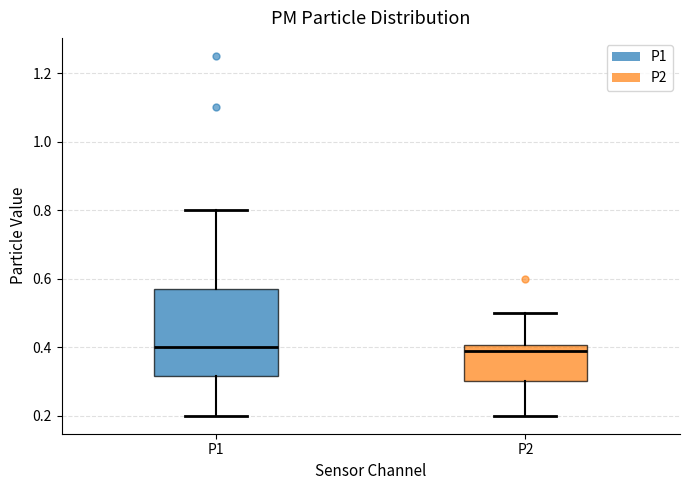

Where does the median line of the box for P1 sit on the y-axis? The values are not printed on the chart, so give them approximately, as read against the axis.

0.40